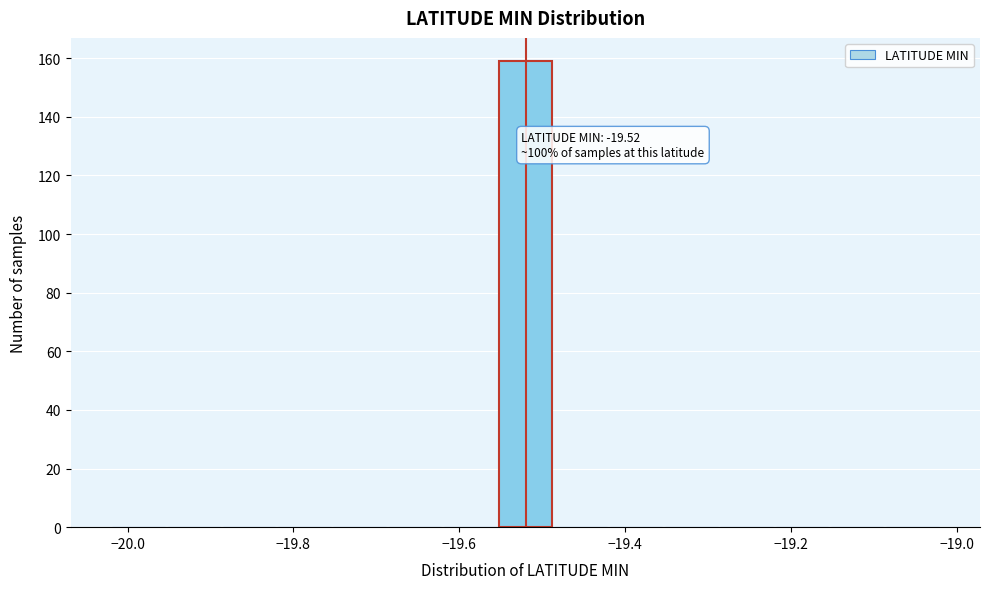

Read against the x-axis, roughly where is the centre of the tallest bar?

-19.52